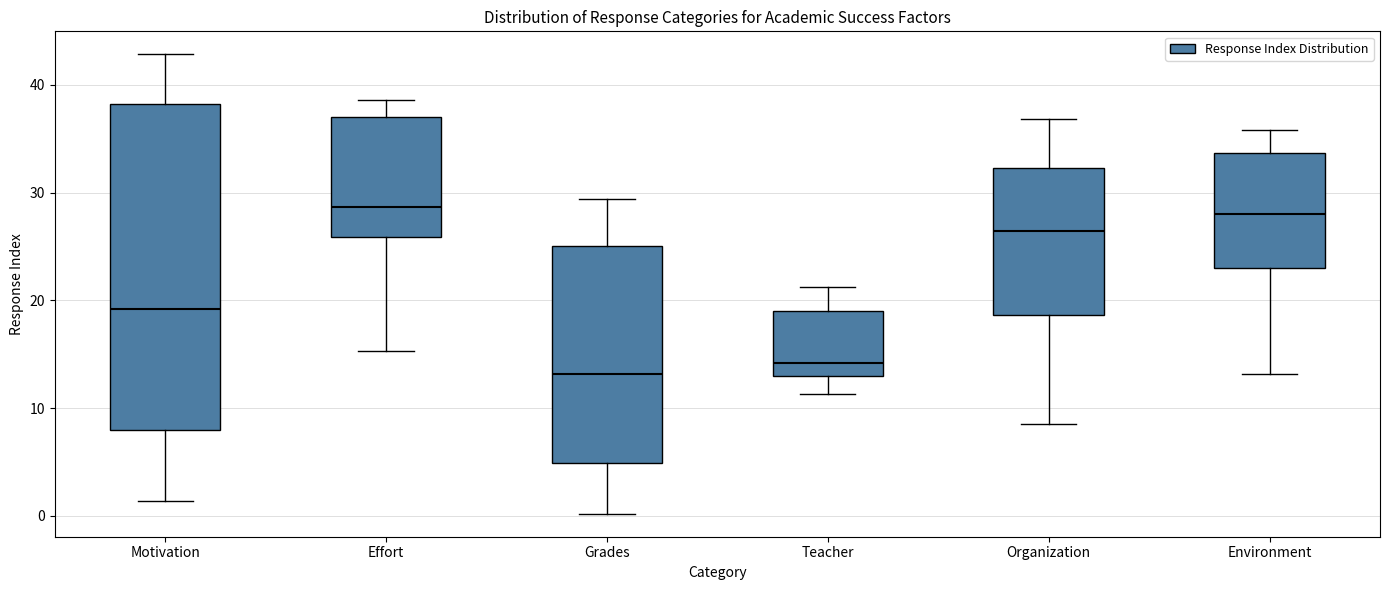

Which box has the lowest median line?

Grades